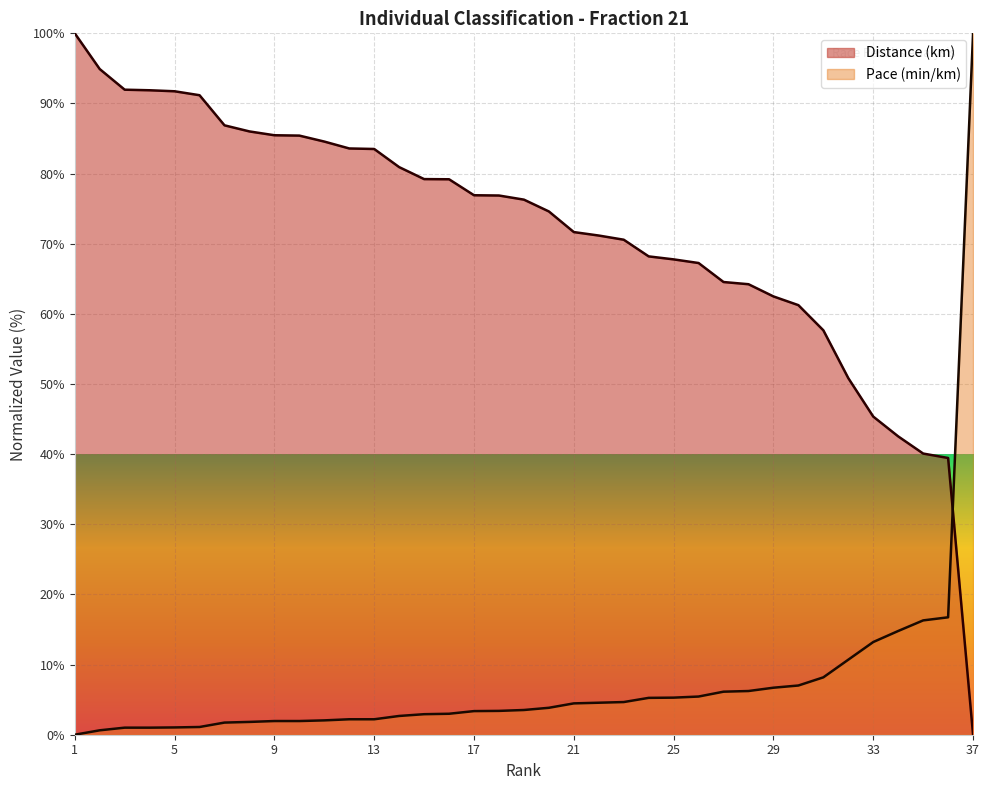

Rank the series by their average value, from highest to lowest.

Distance (km), Pace (min/km)